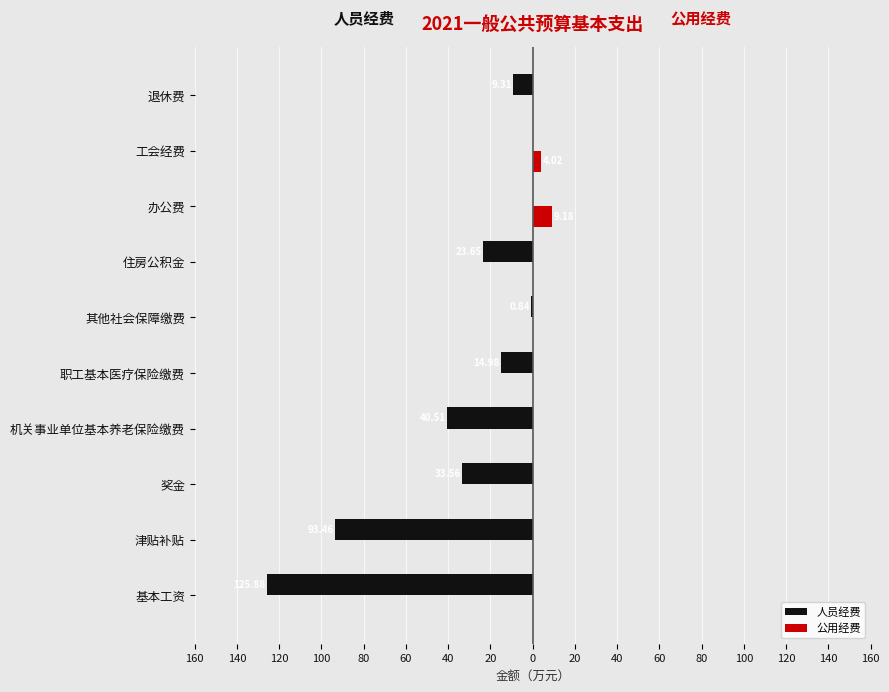

What are all the series names shown in the legend?

人员经费, 公用经费